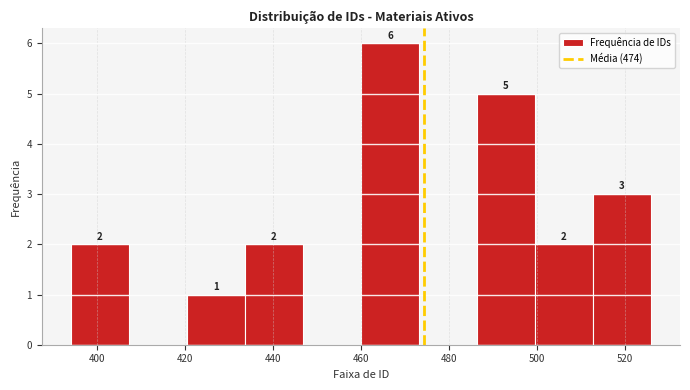

Over which range of the x-axis is the bar tallest?

460.0 to 473.2